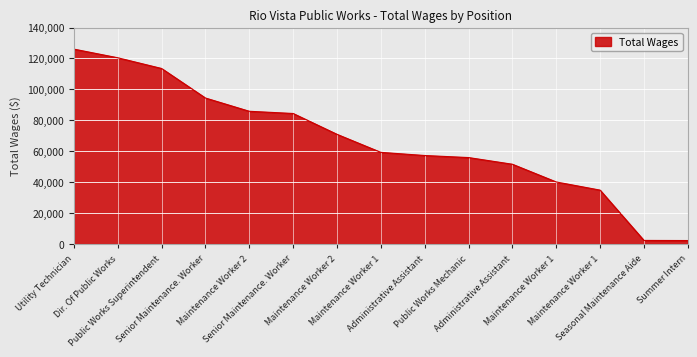

True or false: the data shows 55947 at Public Works Mechanic.

True